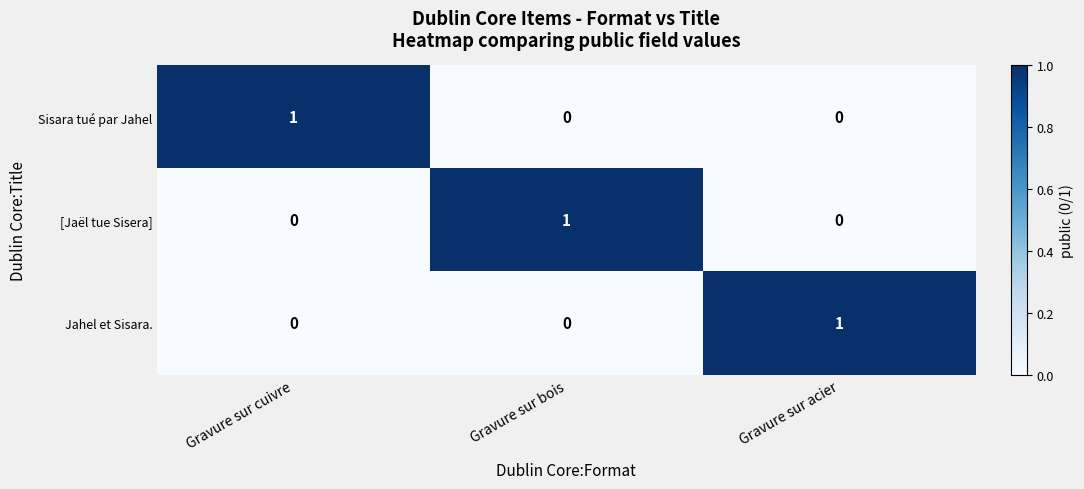

How many Jahel et Sisara. values are between 0 and 1?

3